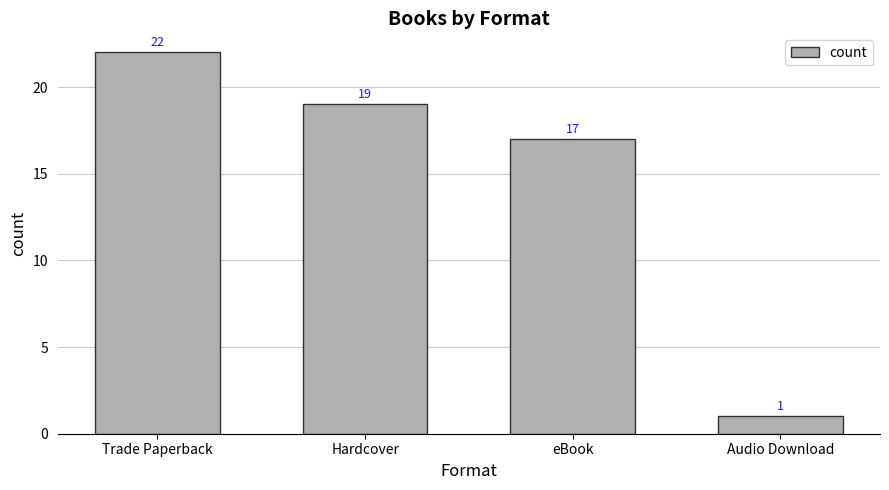

Is it true that the value at Hardcover is 34?

False